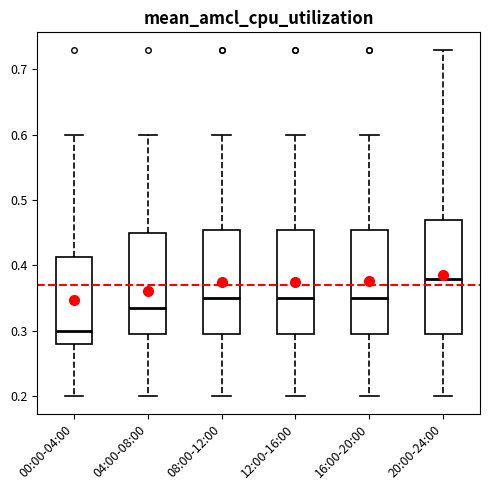

Where does the lower whisker of the box for 12:00-16:00 end on the y-axis? The values are not printed on the chart, so give them approximately, as read against the axis.

0.20